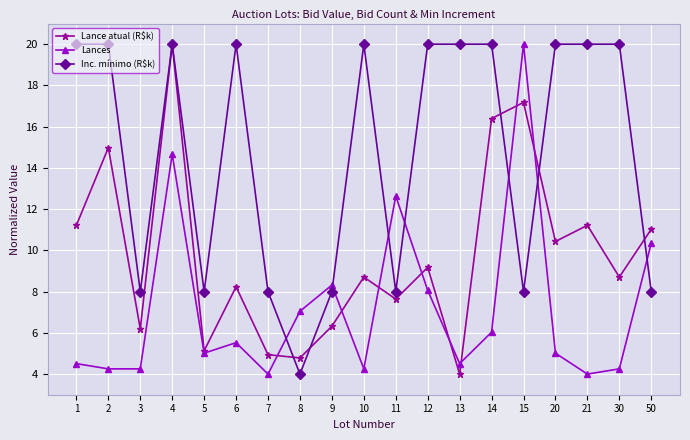

What is the lowest value of the Lance atual (R$k) series?

4.0